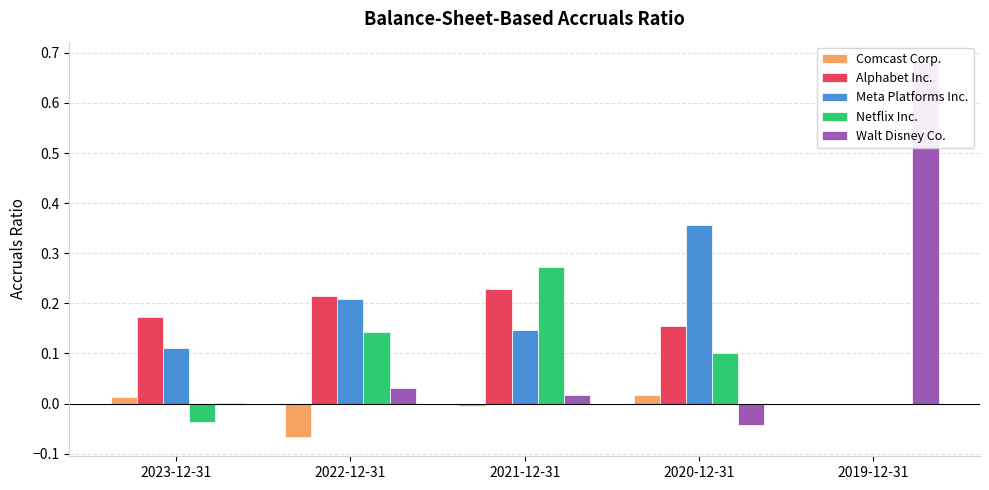

Reading left to right, transcribe all the data shown in this chart.

Comcast Corp.: 0.0	-0.1	-0.0	0.0	0.0
Alphabet Inc.: 0.2	0.2	0.2	0.2	0.0
Meta Platforms Inc.: 0.1	0.2	0.1	0.4	0.0
Netflix Inc.: -0.0	0.1	0.3	0.1	0.0
Walt Disney Co.: 0.0	0.0	0.0	-0.0	0.7